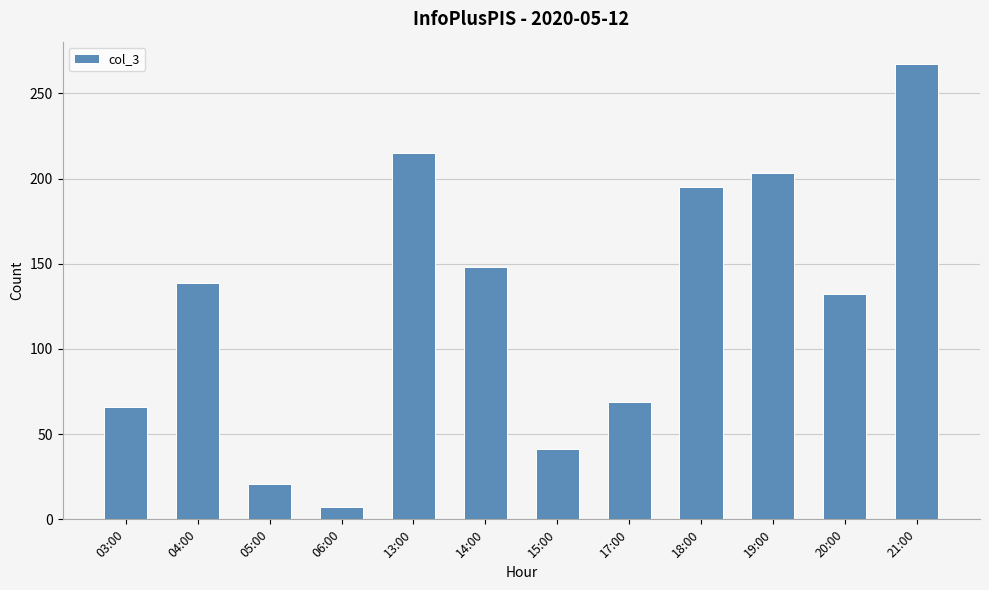

What is the value of the 11th bar from the left?

132